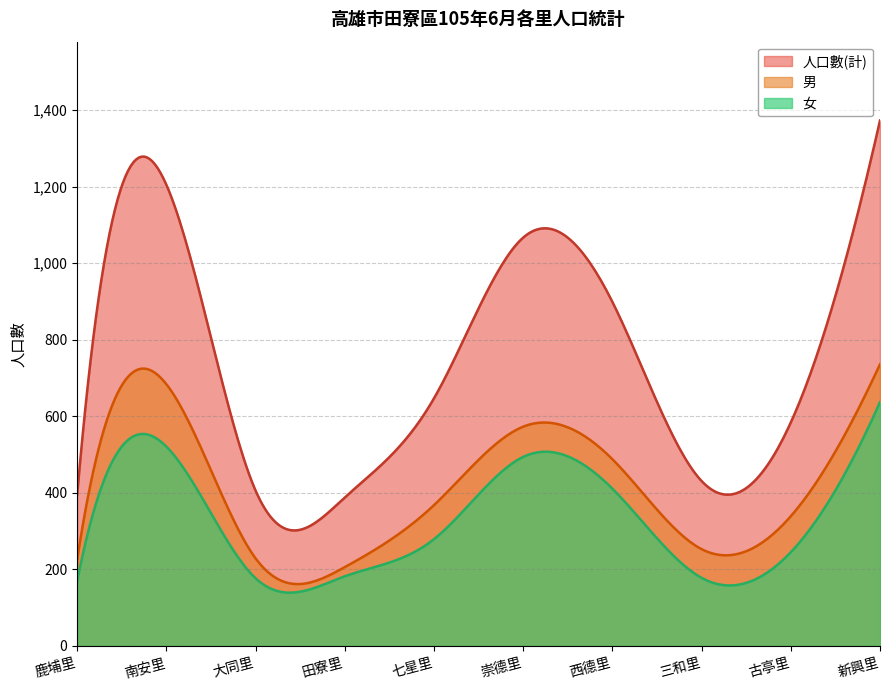

Rank the series by their maximum value, from lowest to highest.

女, 男, 人口數(計)